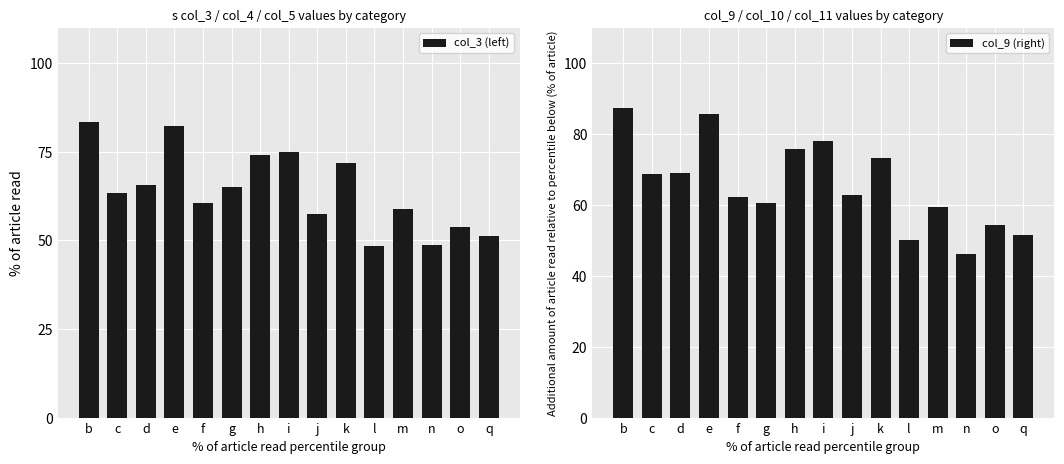

What is the minimum value shown in the chart?

46.2